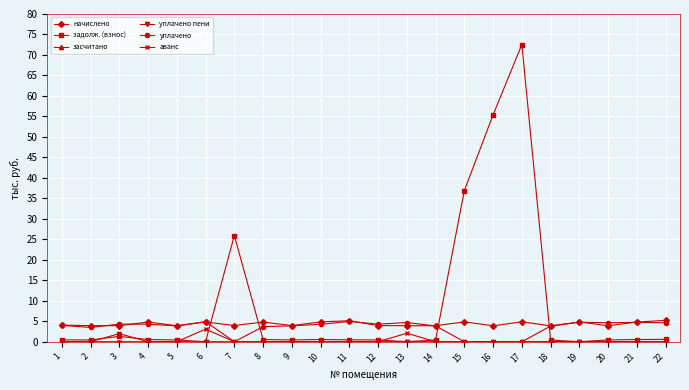

True or false: начислено has more than 2 interior local peaks.

True